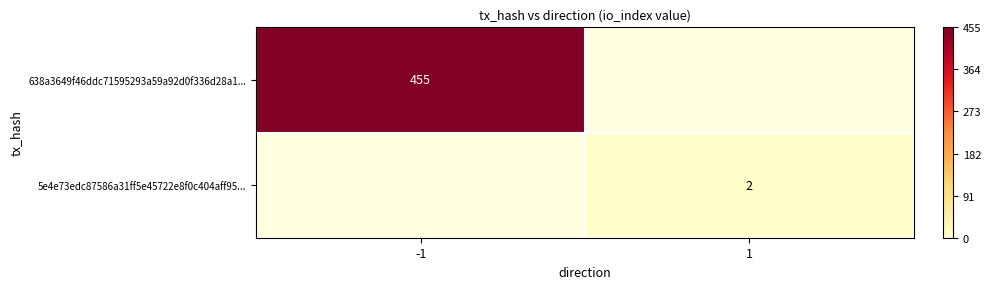

Is it true that 638a3649f46ddc71595293a59a92d0f336d28a1... equals 795 at -1?

False